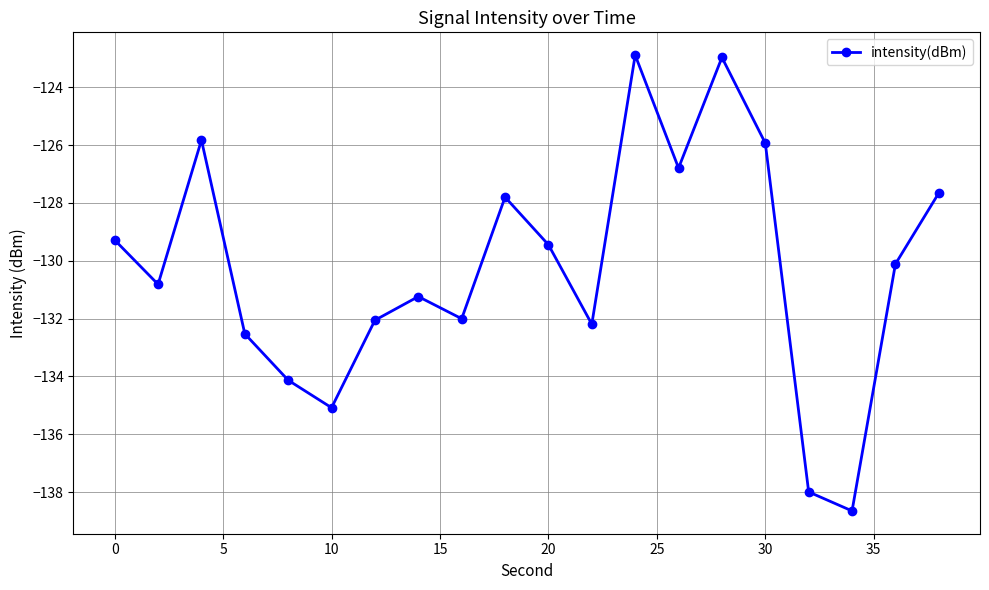

What is the difference between the maximum and minimum values?

15.8